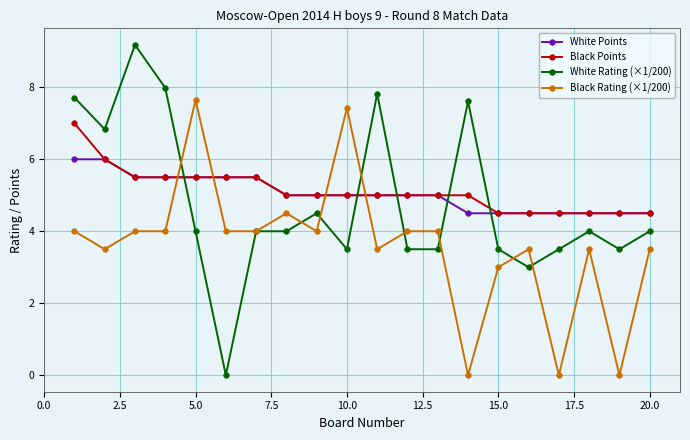

What are all the series names shown in the legend?

White Points, Black Points, White Rating (×1/200), Black Rating (×1/200)